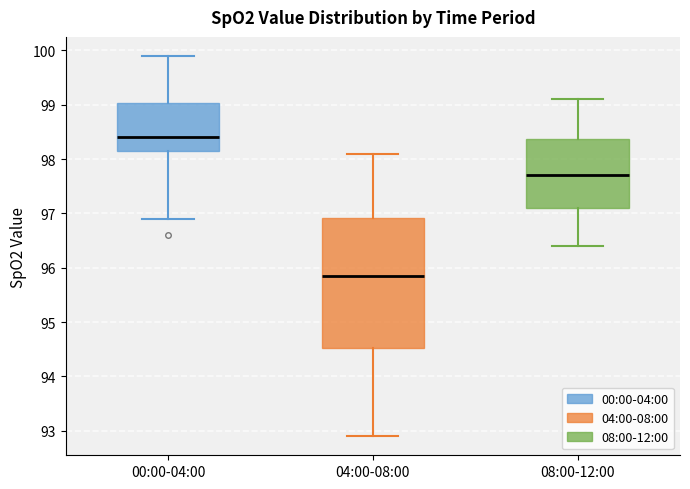

Comparing the boxes themselves (not the whiskers), which one is the tallest?

04:00-08:00